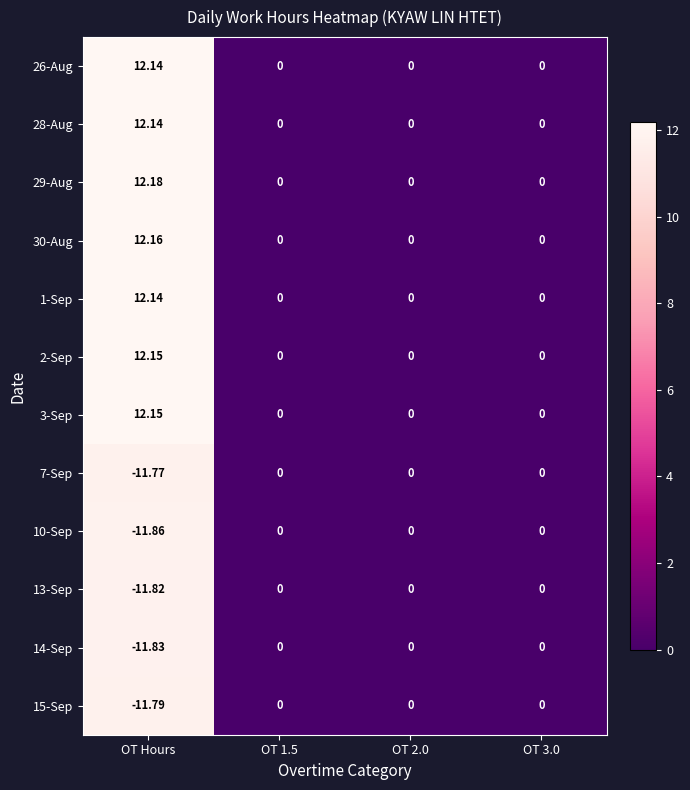

Between OT Hours and OT 3.0, which series saw the biggest shift?

29-Aug